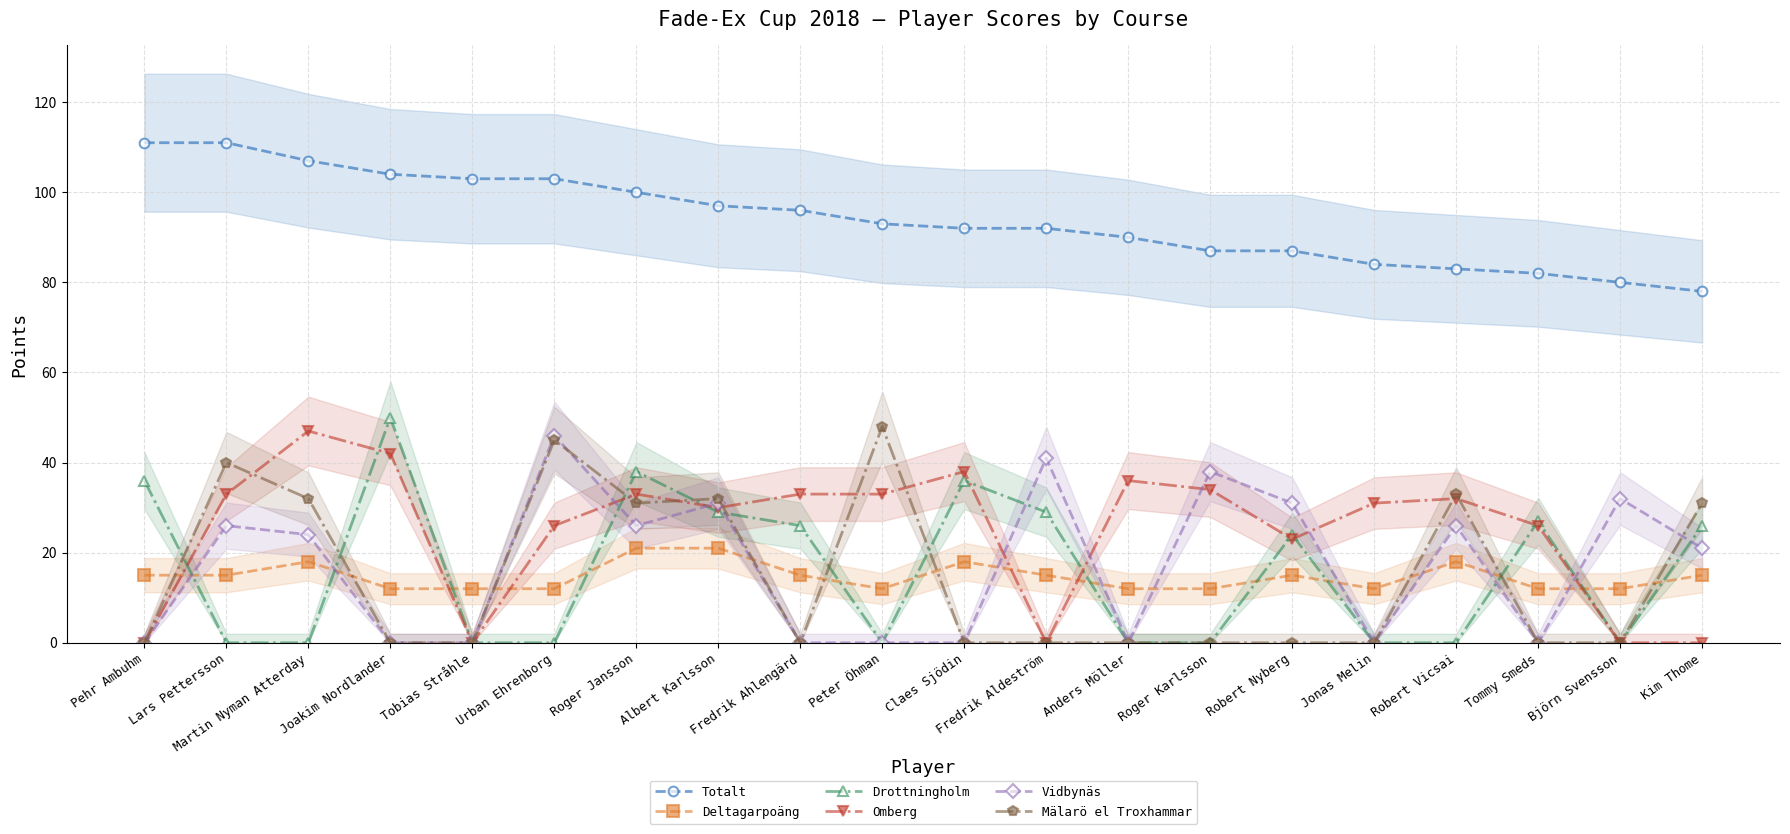

Is the value of Vidbynäs at Jonas Melin greater than the value of Mälarö el Troxhammar at Fredrik Aldeström?

No